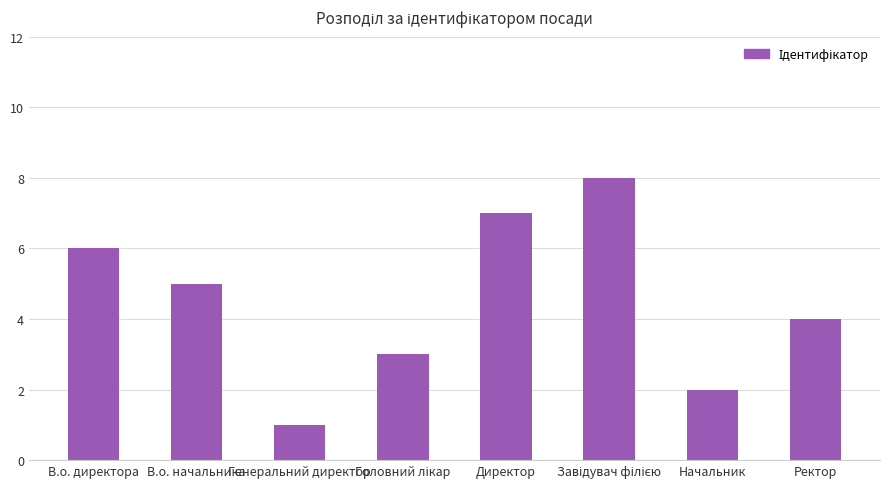

Reading left to right, list all the values displayed in this chart.

6	5	1	3	7	8	2	4